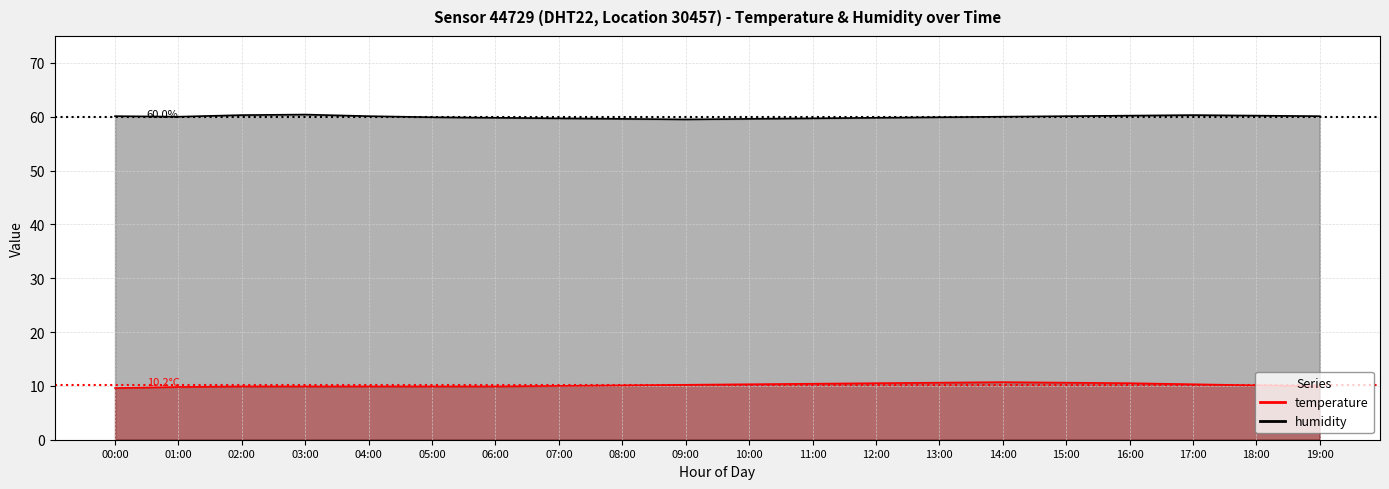

What is the total value across all series at 02:00?

70.2